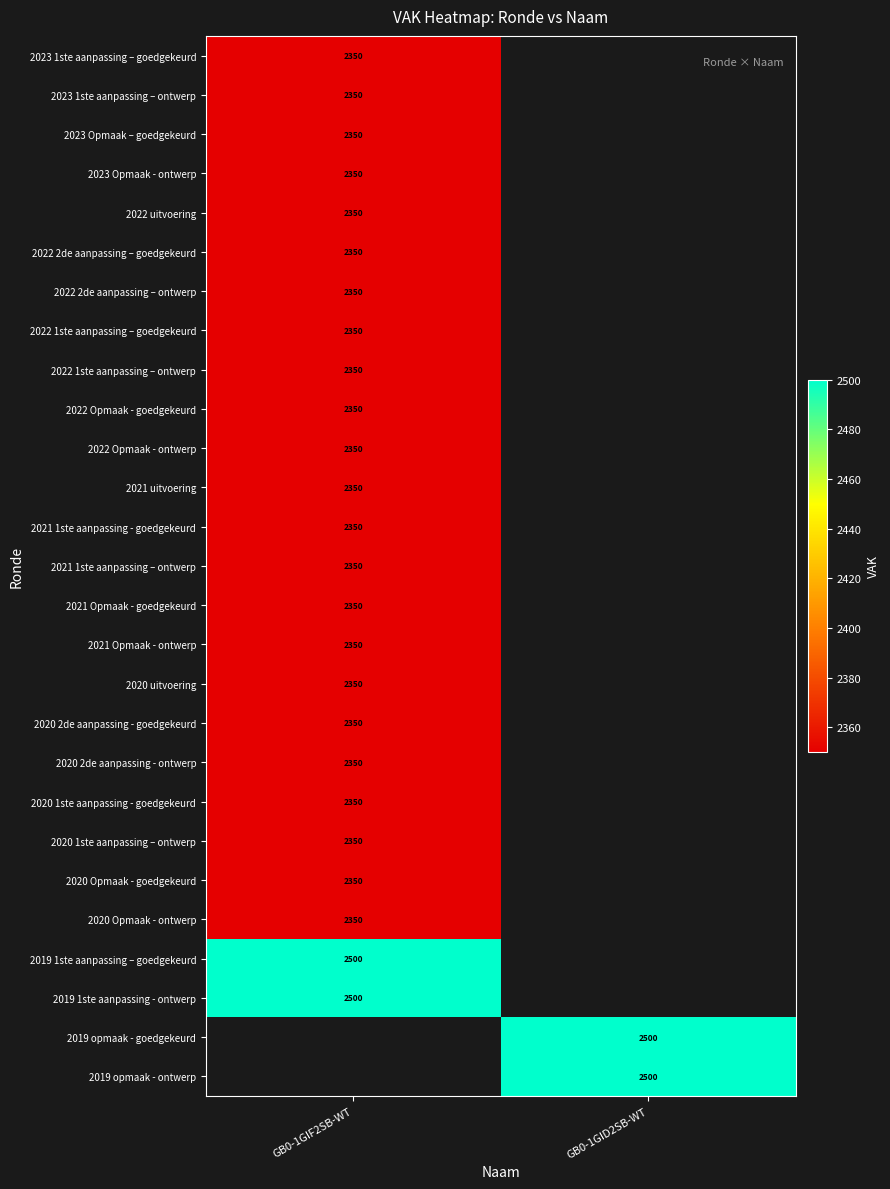

The value of 2019 opmaak - ontwerp at GB0-1GID2SB-WT is 1248. True or false?

False